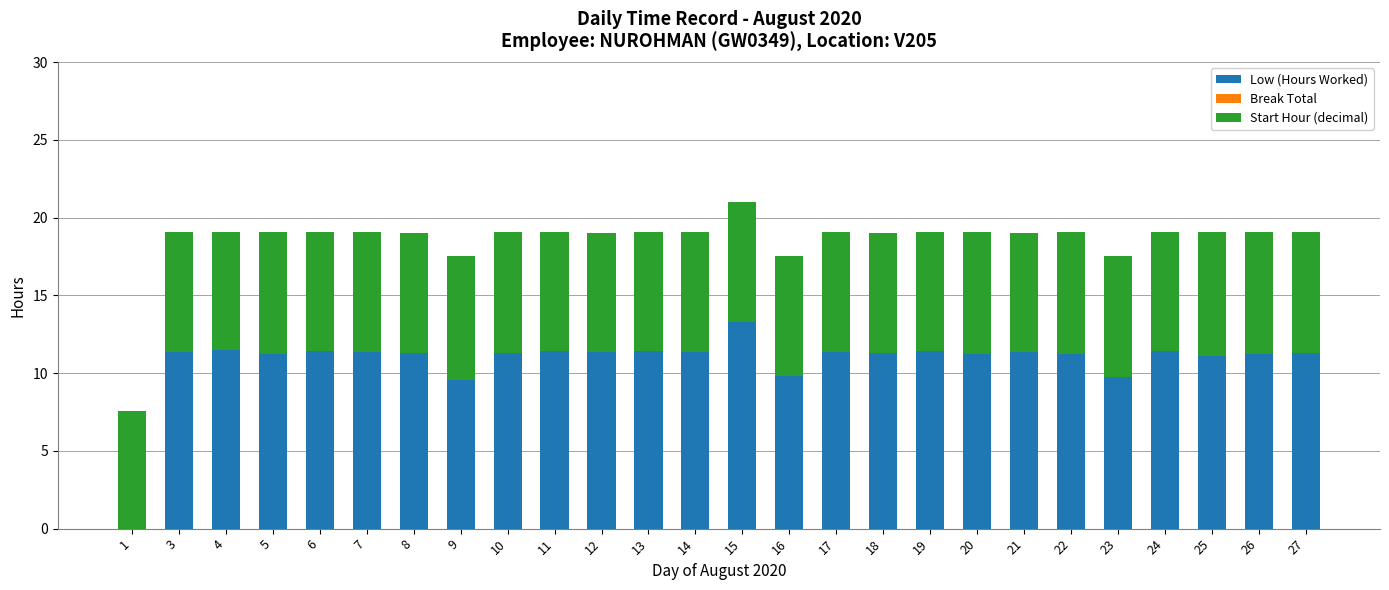

Is it true that Low (Hours Worked) equals 18.1 at 19?

False